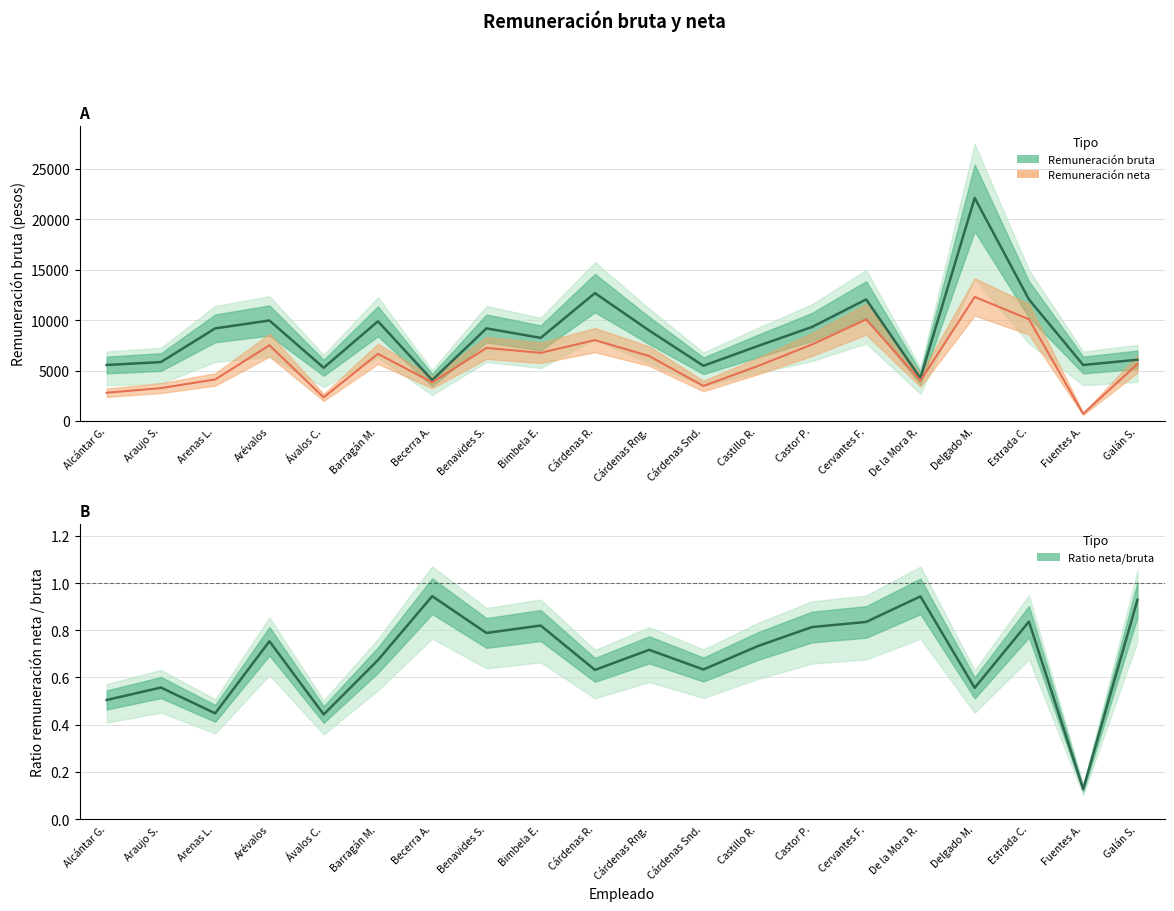

Which series changed the most between Bimbela E. and Fuentes A.?

Remuneración neta